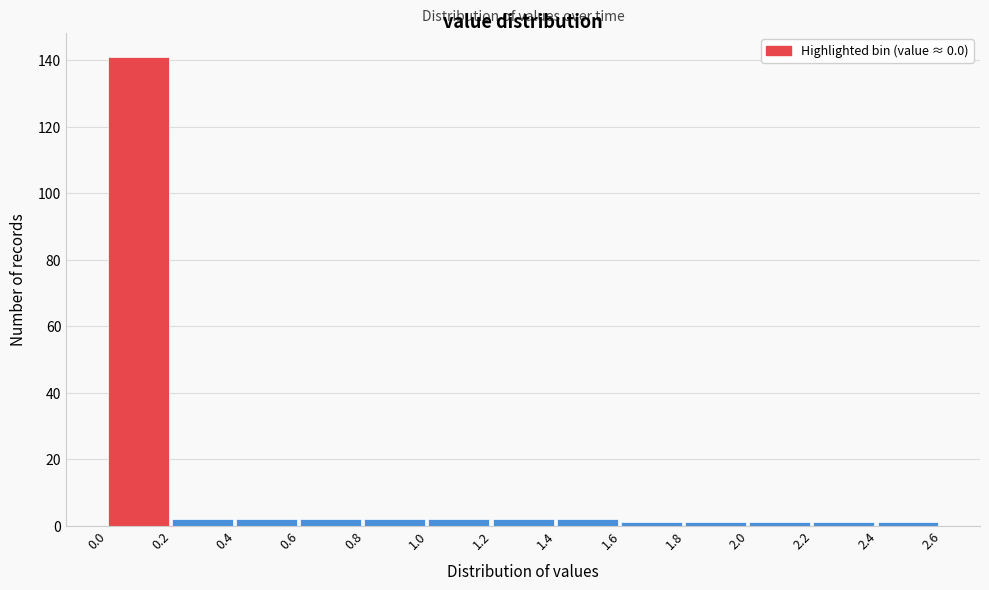

What is the height of the bar covering 1.4 to 1.6 on the x-axis? The values are not printed on the chart, so give them approximately, as read against the axis.

2